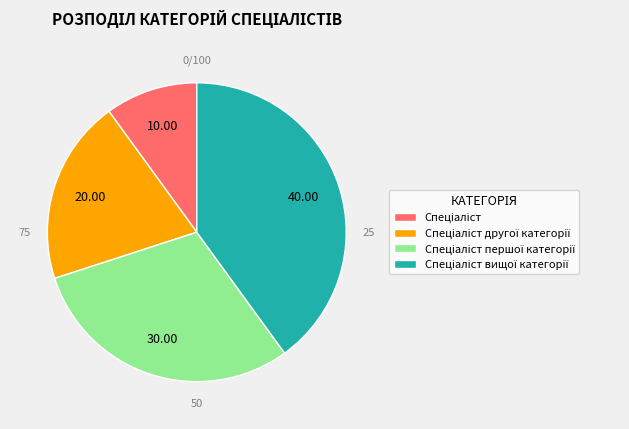

Is there a majority slice in this chart?

No